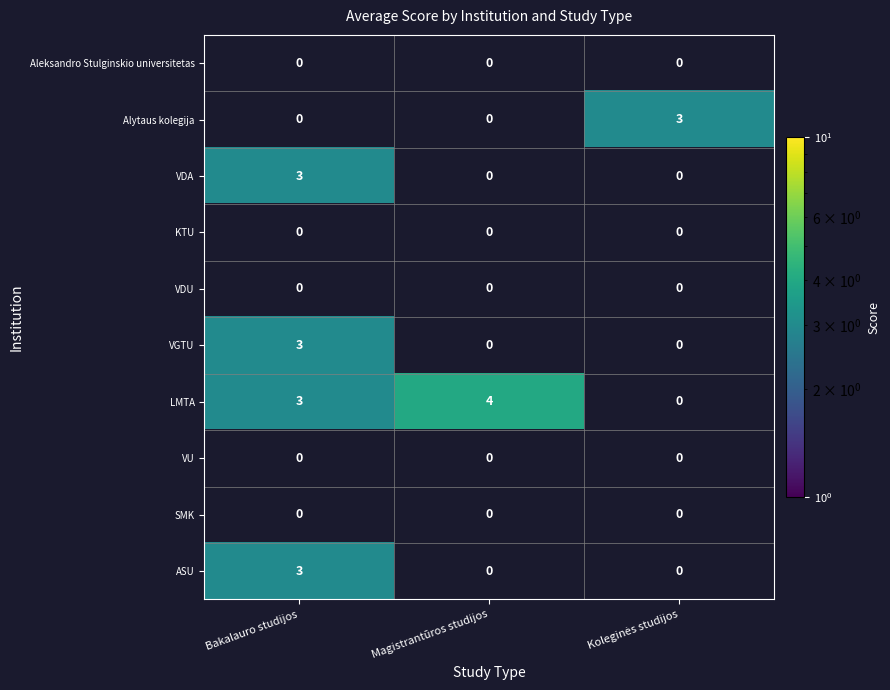

The LMTA series shows 2 at Bakalauro studijos. True or false?

False